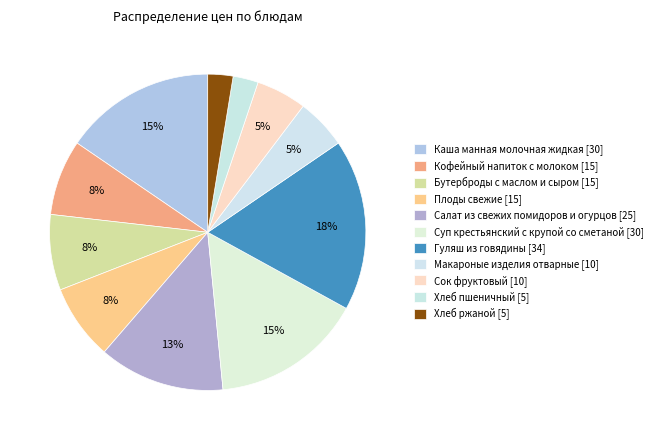

Does Хлеб пшеничный account for over 50% of the chart?

No